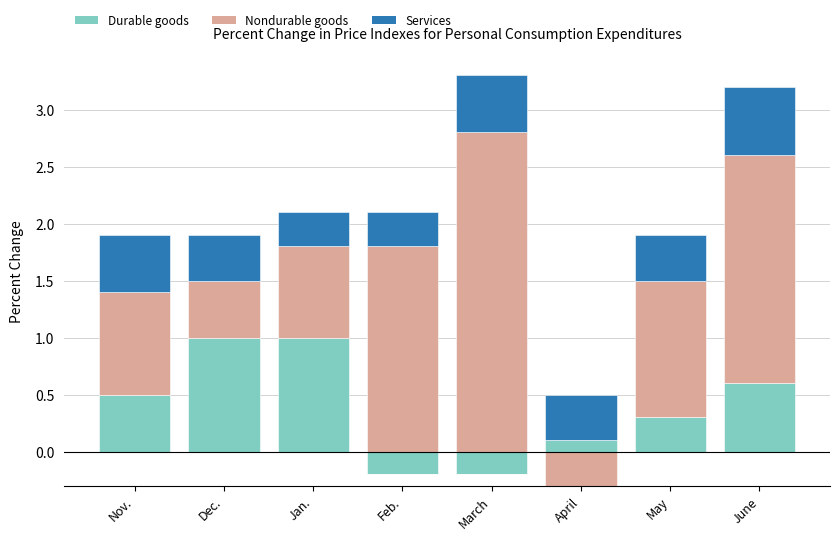

At which category is the sum across all series the highest?

March